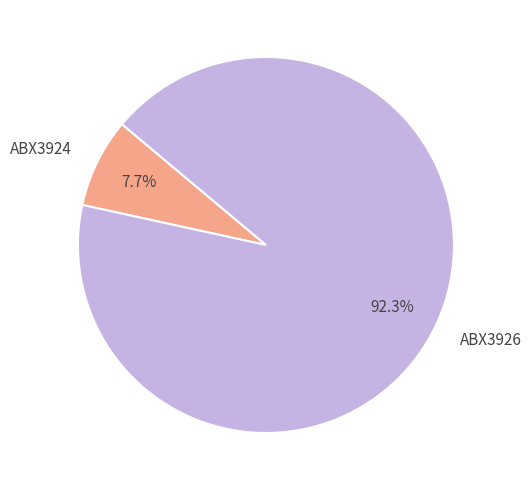

Which slice is the smallest?

ABX3924